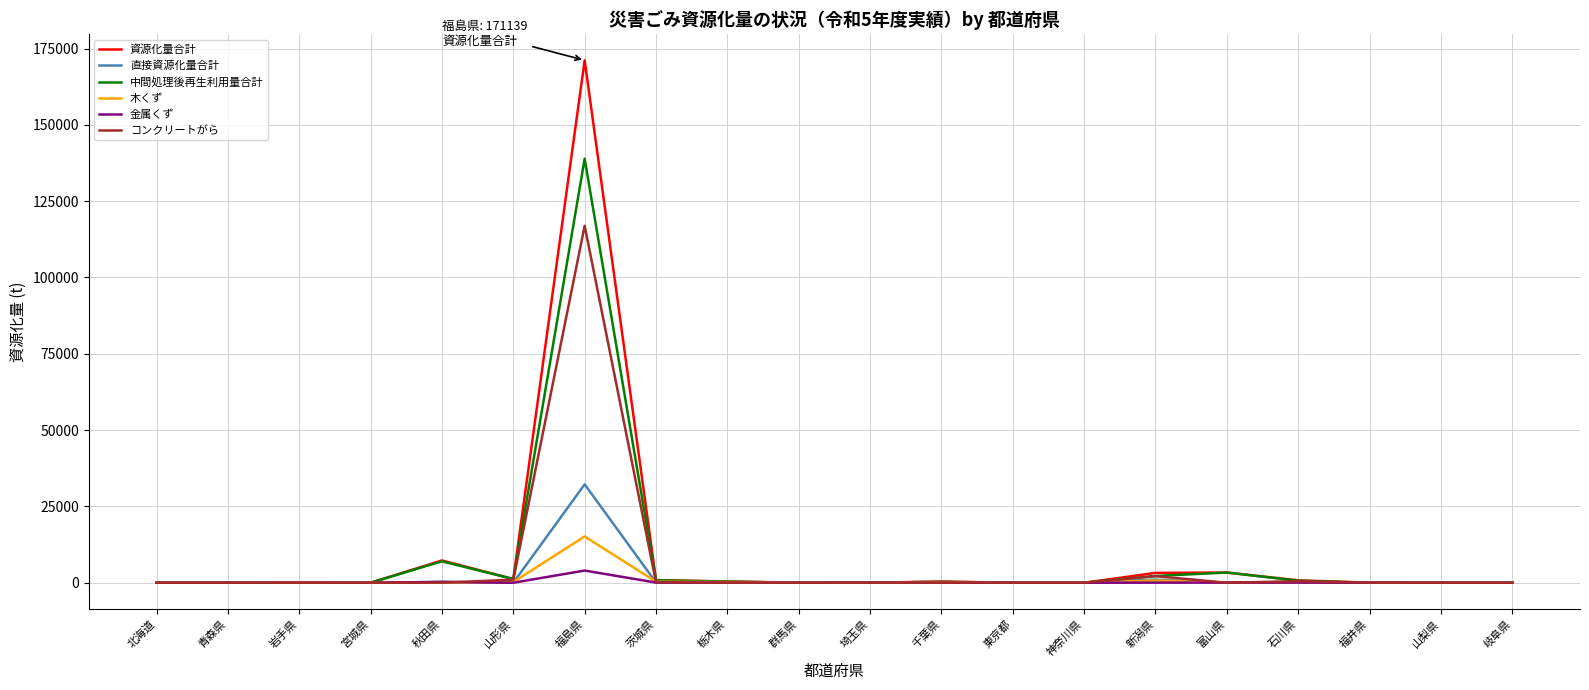

Which series changed the most between 岩手県 and 福島県?

資源化量合計